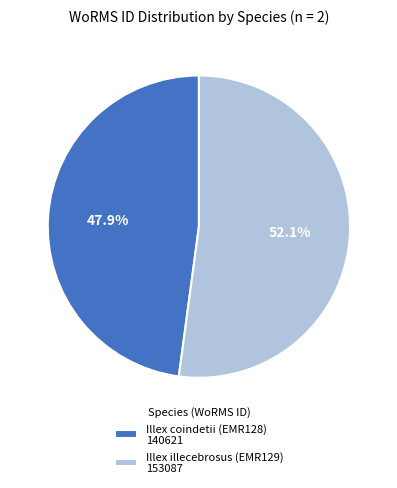

Is it true that Illex illecebrosus (EMR129) is 59% of the pie?

False